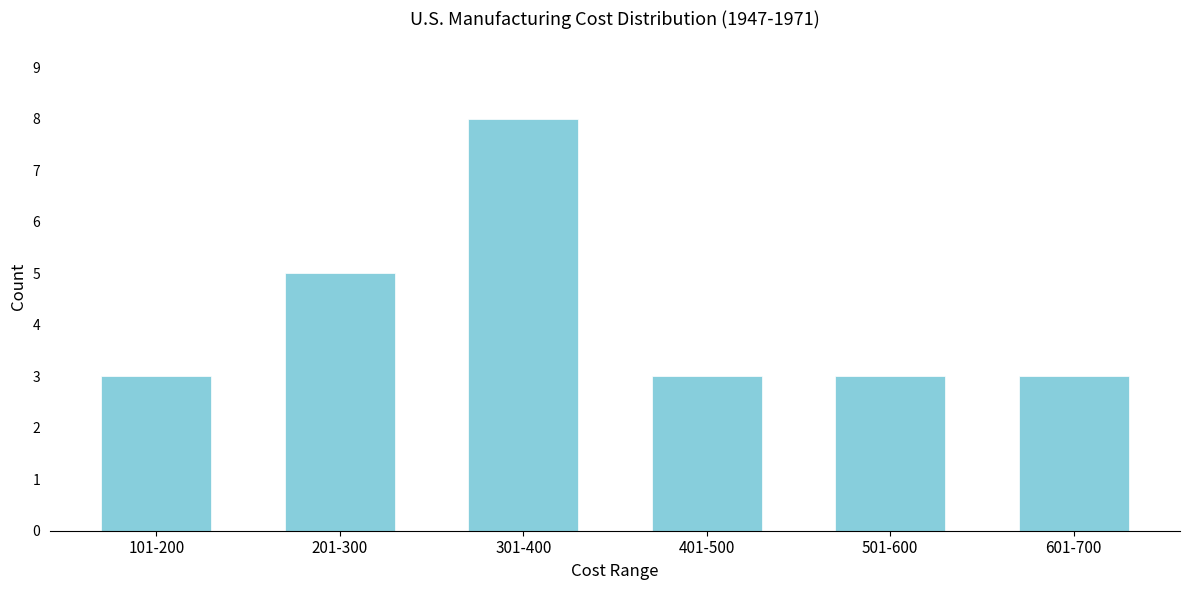

Reading left to right, list all the values displayed in this chart.

101-200=3	201-300=5	301-400=8	401-500=3	501-600=3	601-700=3